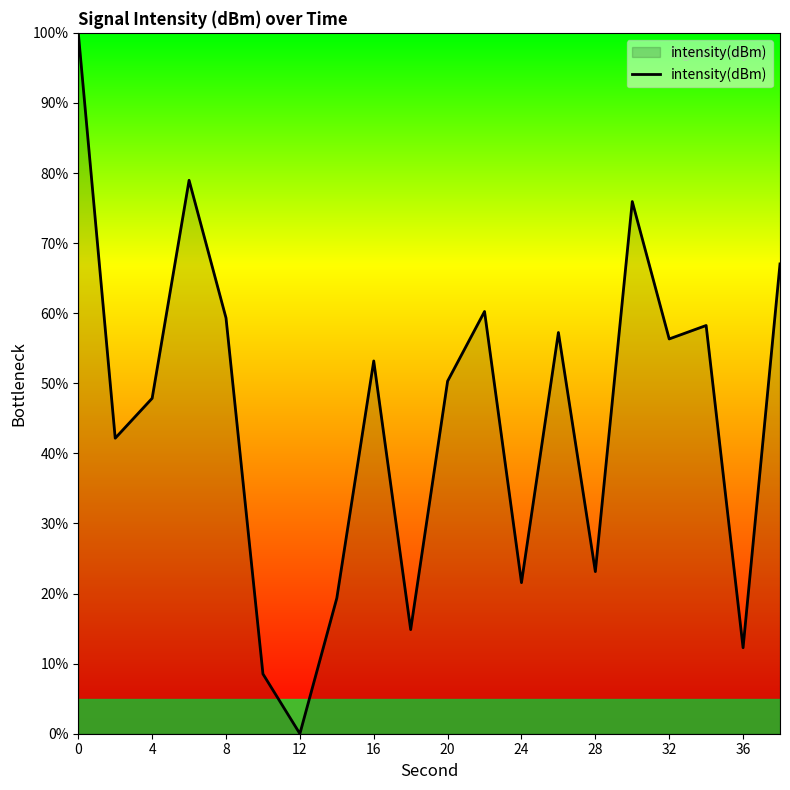

What is the difference between the maximum and minimum values?

100.0